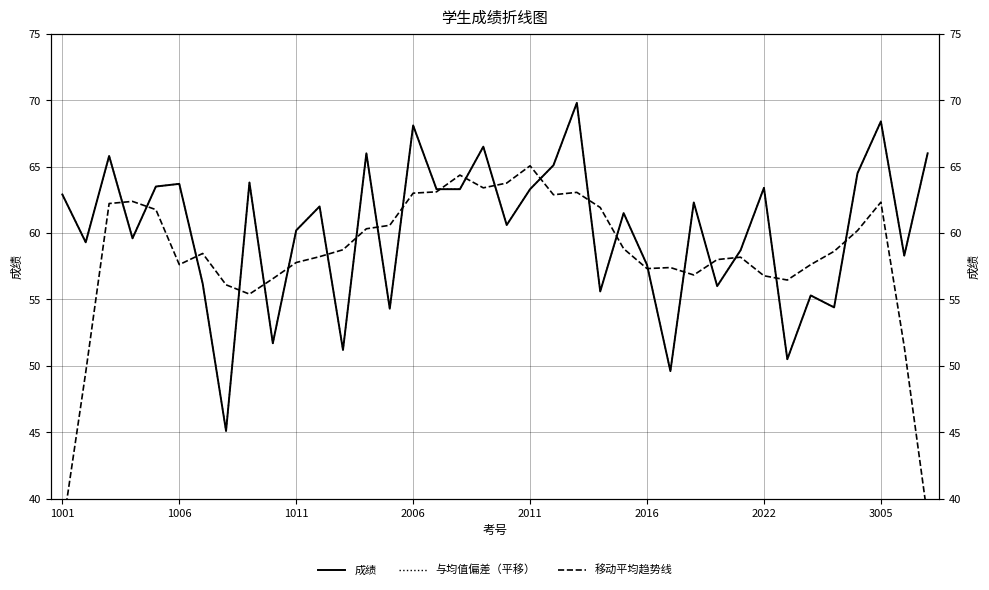

What is the minimum value shown in the chart?

37.6